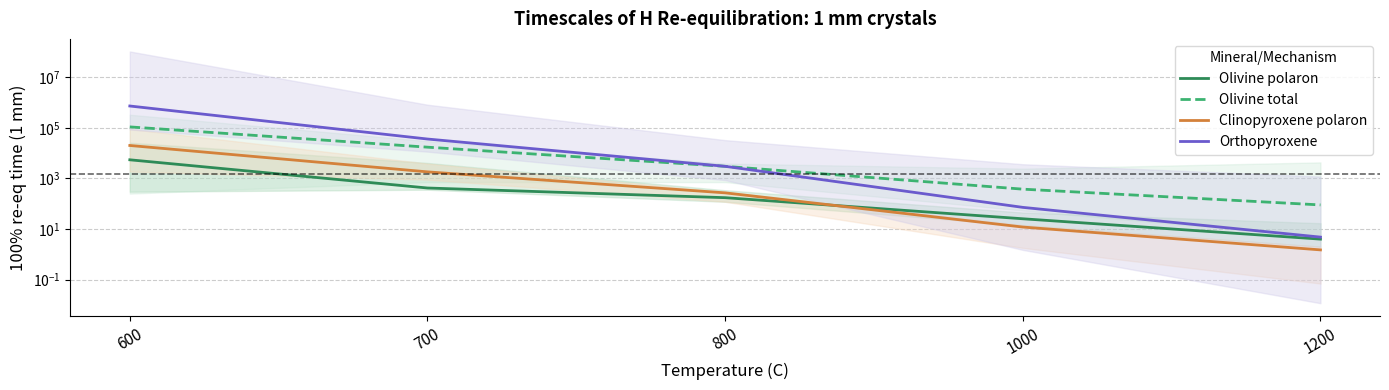

True or false: Olivine total and Olivine polaron cross at least once.

False